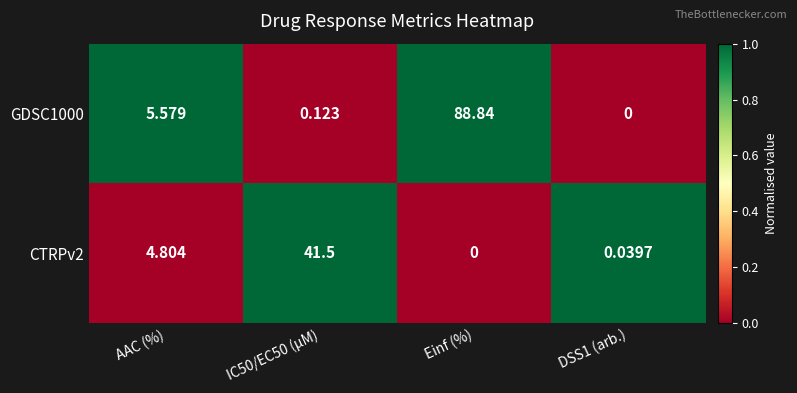

Is the value of GDSC1000 at DSS1 (arb.) greater than the value of CTRPv2 at IC50/EC50 (µM)?

No